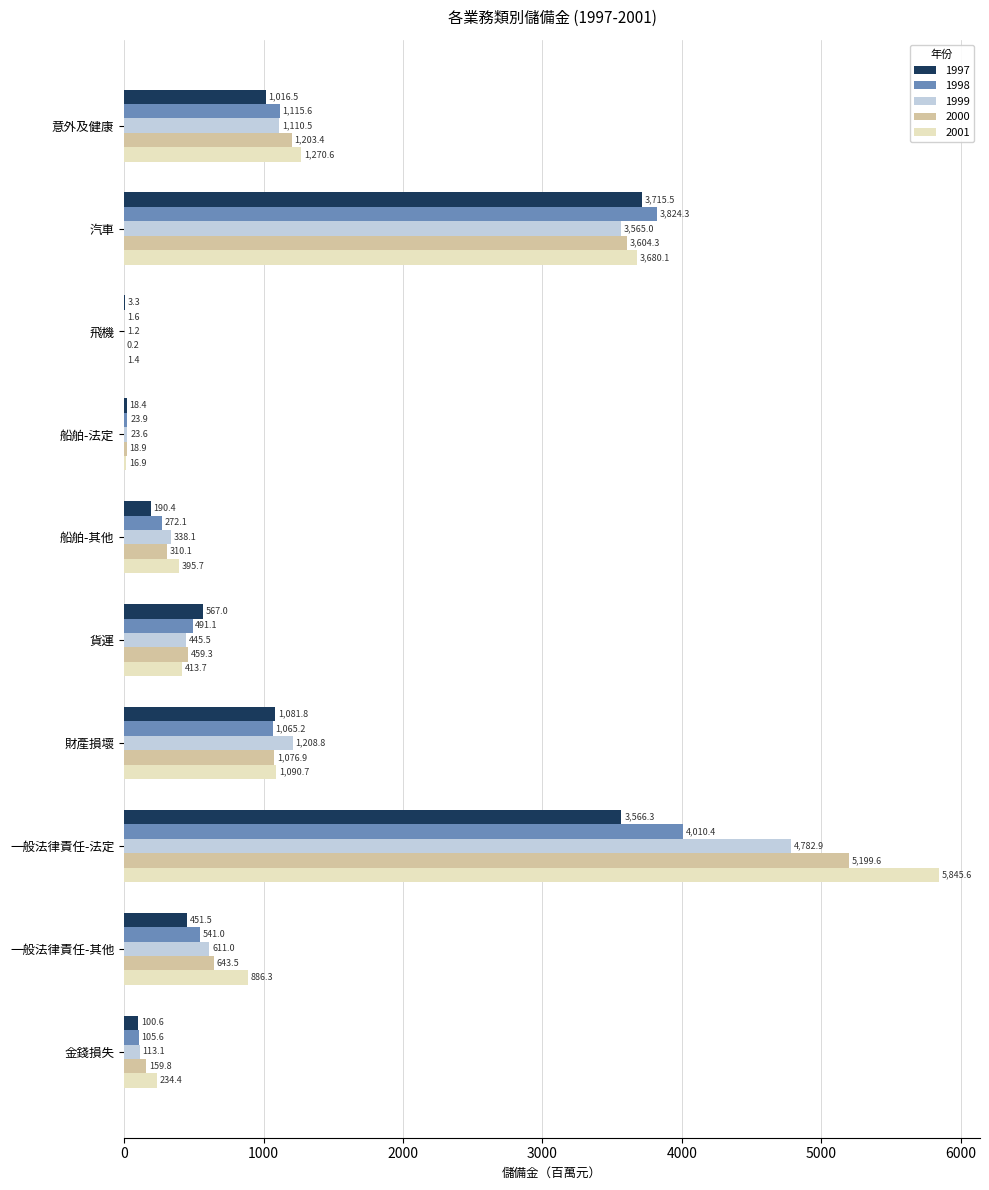

Which series changed the most between 一般法律責任-法定 and 金錢損失?

2001